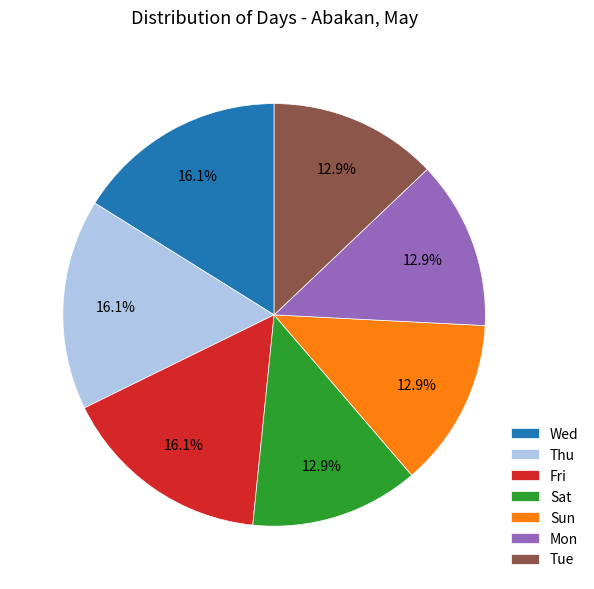

Approximately how many times larger is the value at Mon compared to Fri?

0.8